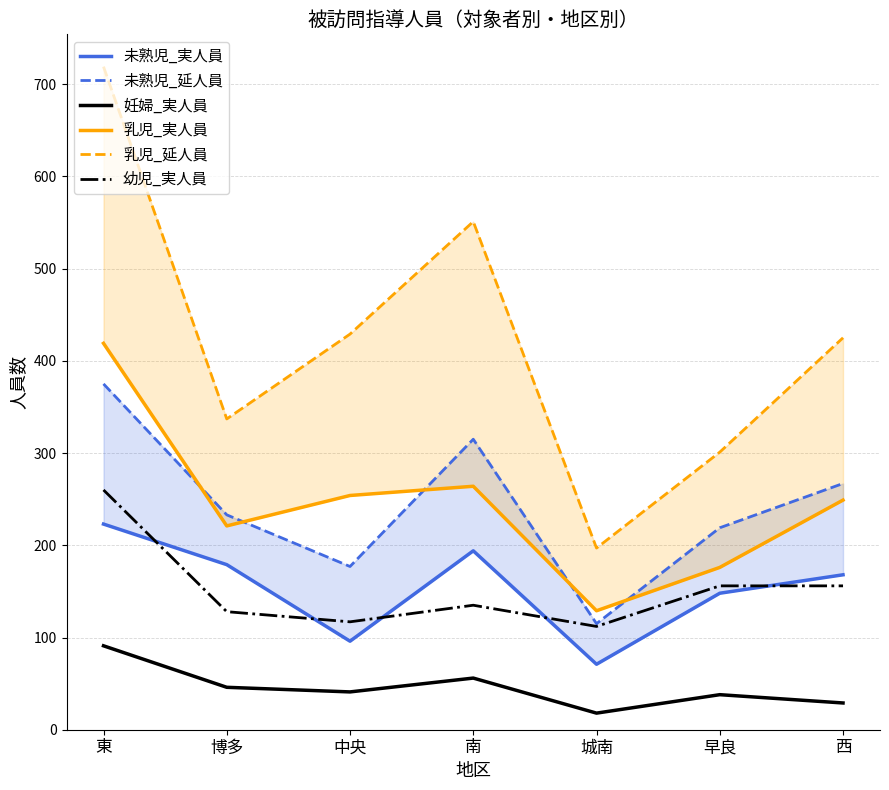

What is the average value of the 妊婦_実人員 series?

46